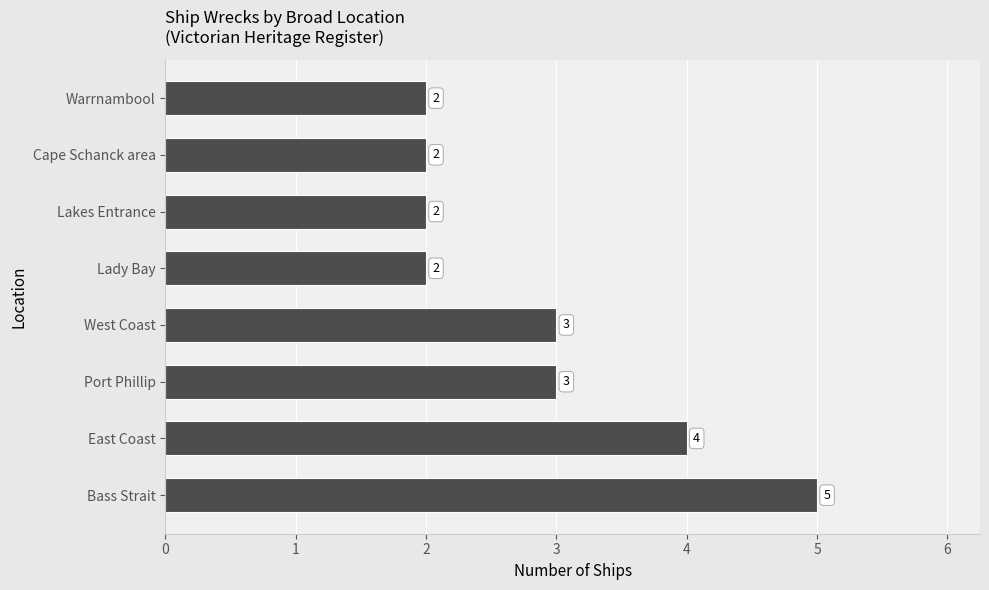

True or false: the data shows 7 at Bass Strait.

False